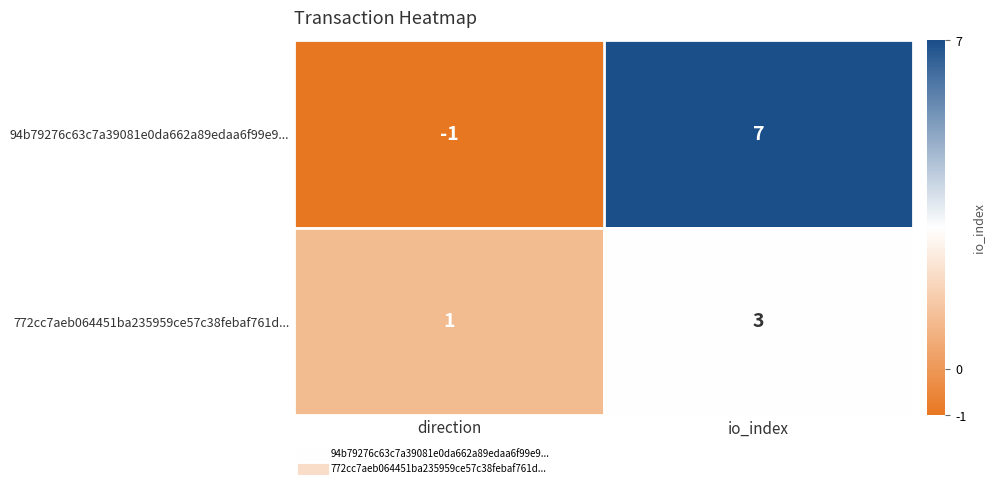

How many categories are shown in the chart?

2